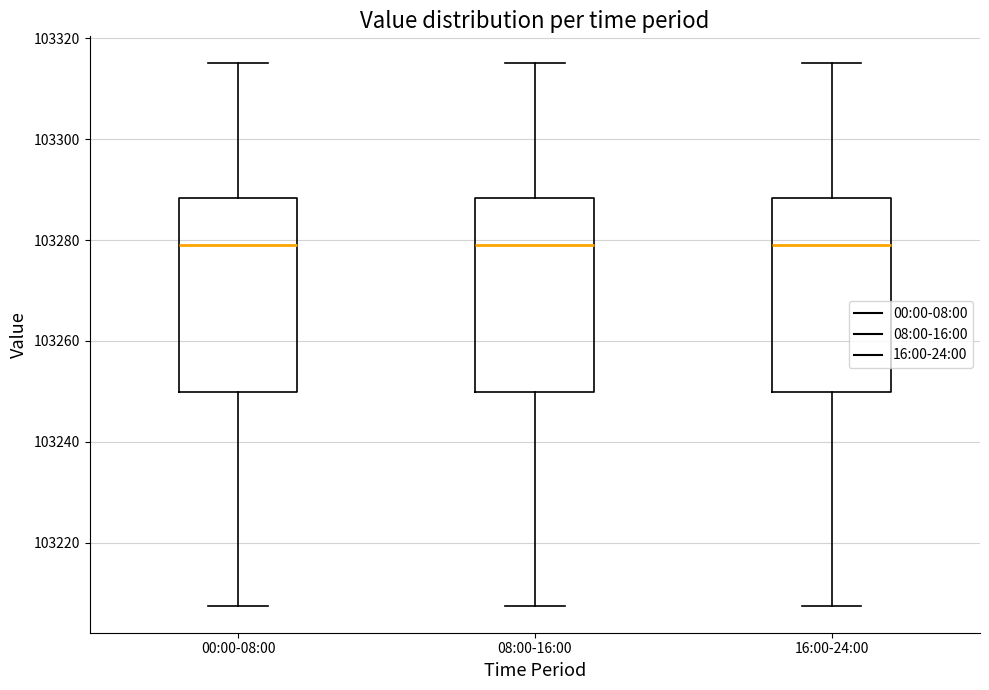

Where does the lower whisker of the box for 08:00-16:00 end on the y-axis? The values are not printed on the chart, so give them approximately, as read against the axis.

103208